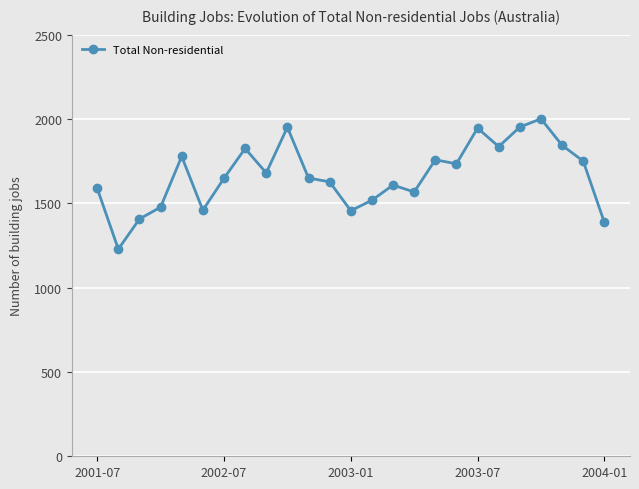

What is the sum of all values?

41676